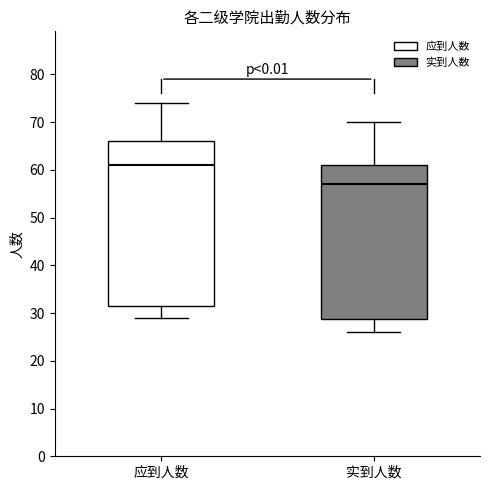

Which box has the highest median line?

应到人数